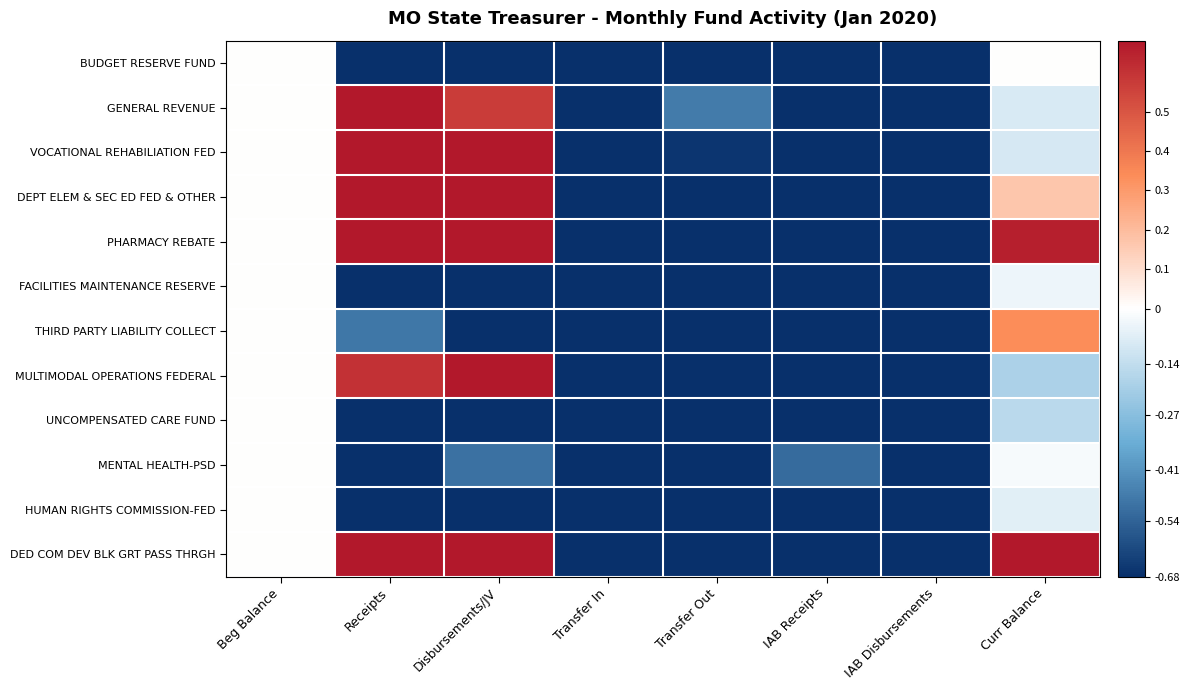

How many series are shown in this chart?

12